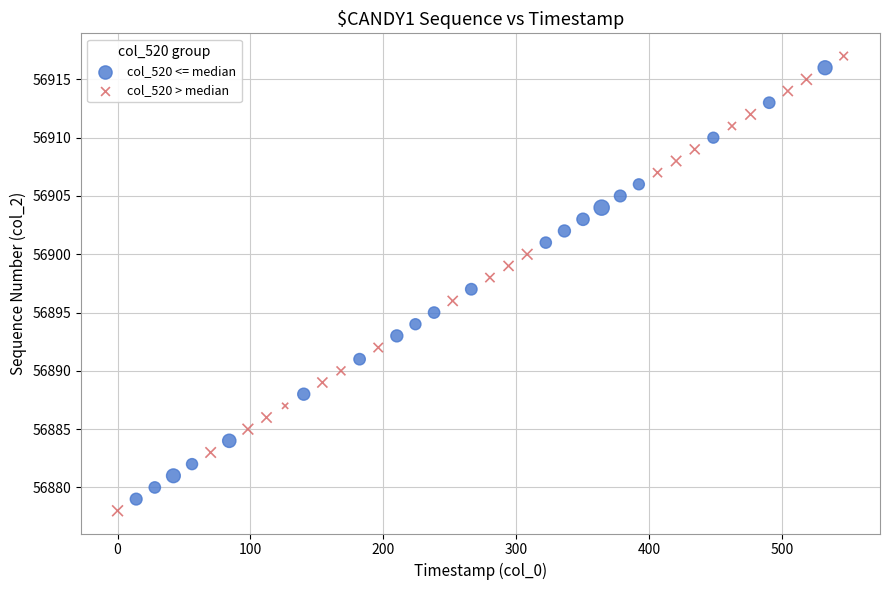

Which series has the largest Y range (max minus min)?

col_520 > median